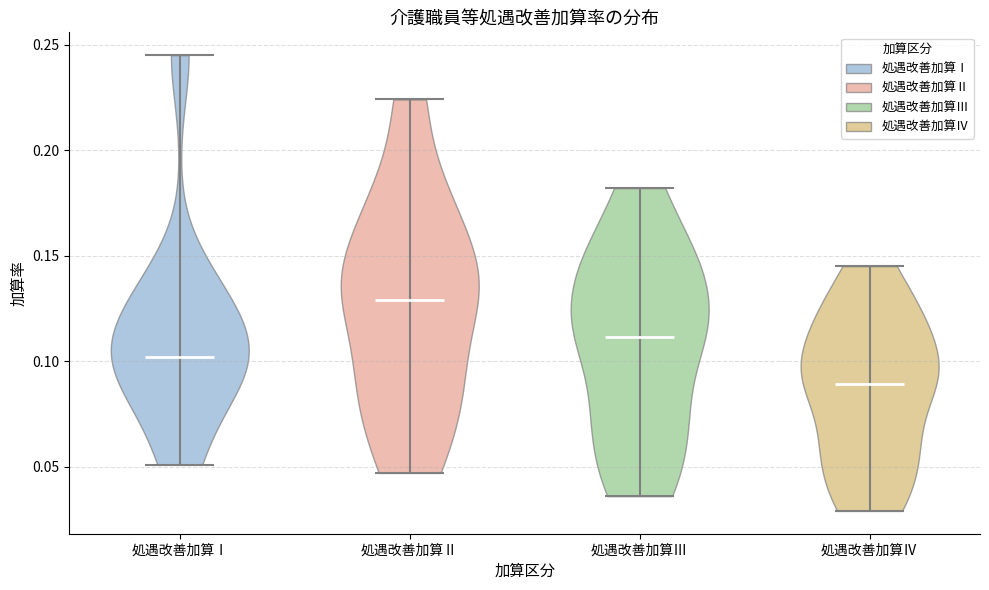

Which violin has the lowest median line?

処遇改善加算Ⅳ